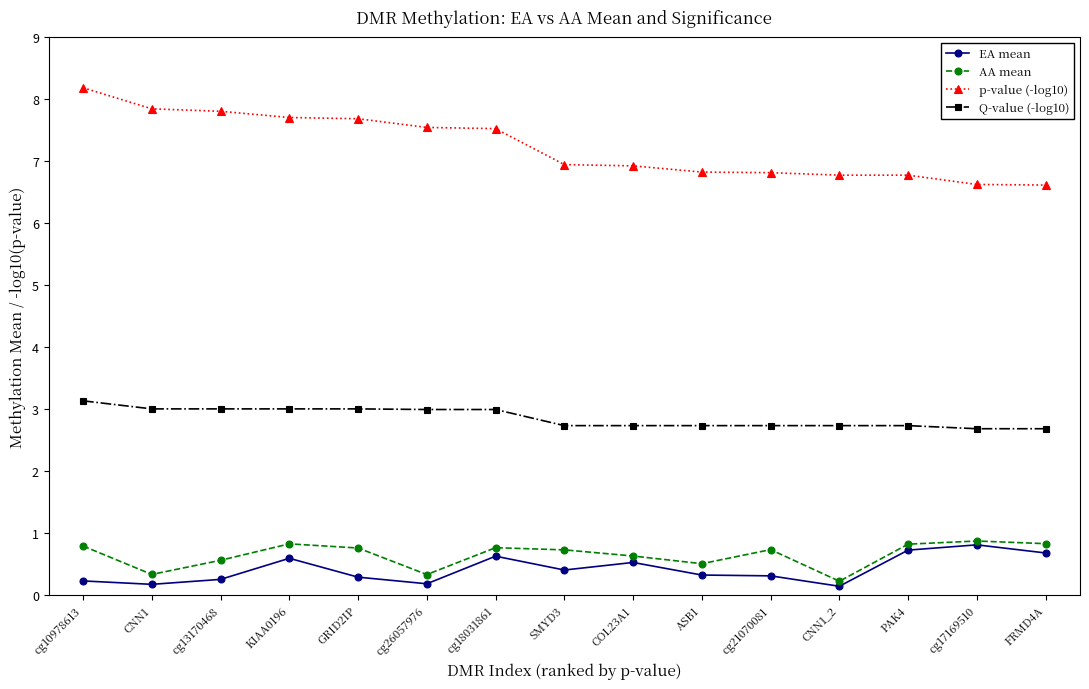

In AA mean, how many points are lower than both neighbors (excluding endpoints)?

4